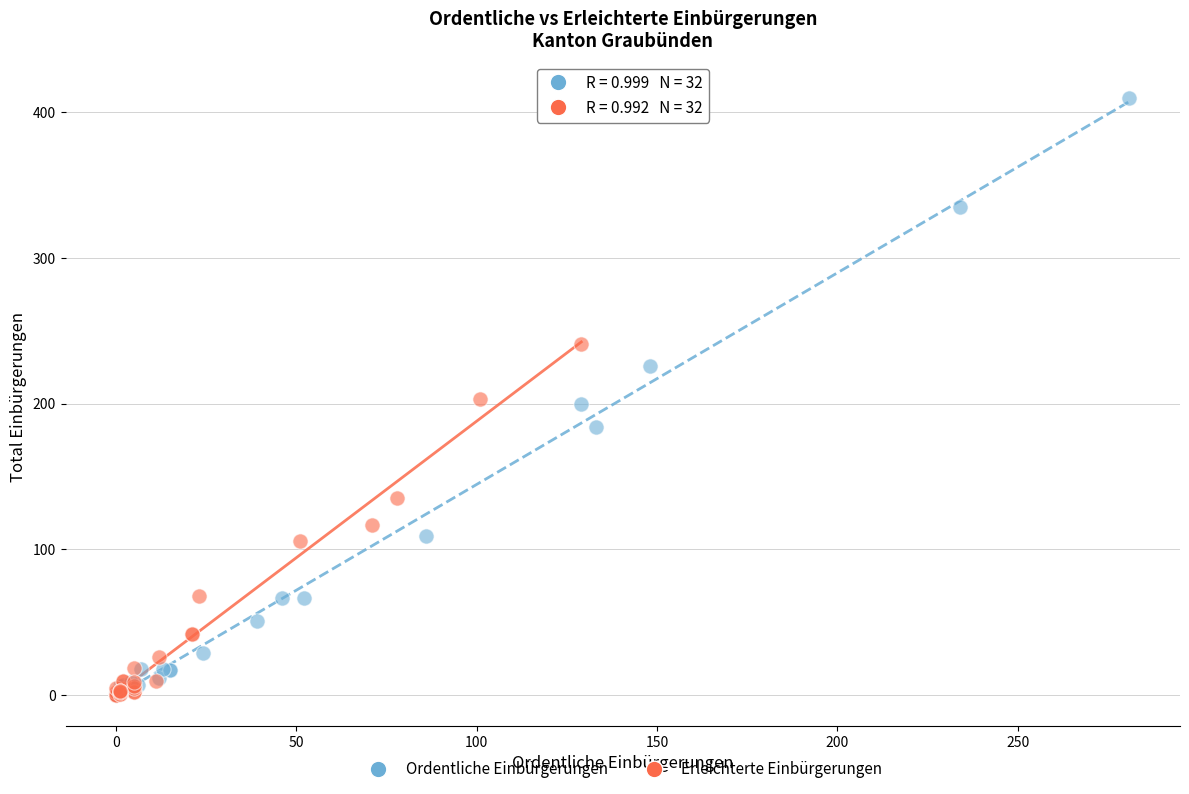

Which series reaches the maximum Y coordinate?

Ordentliche Einbürgerungen